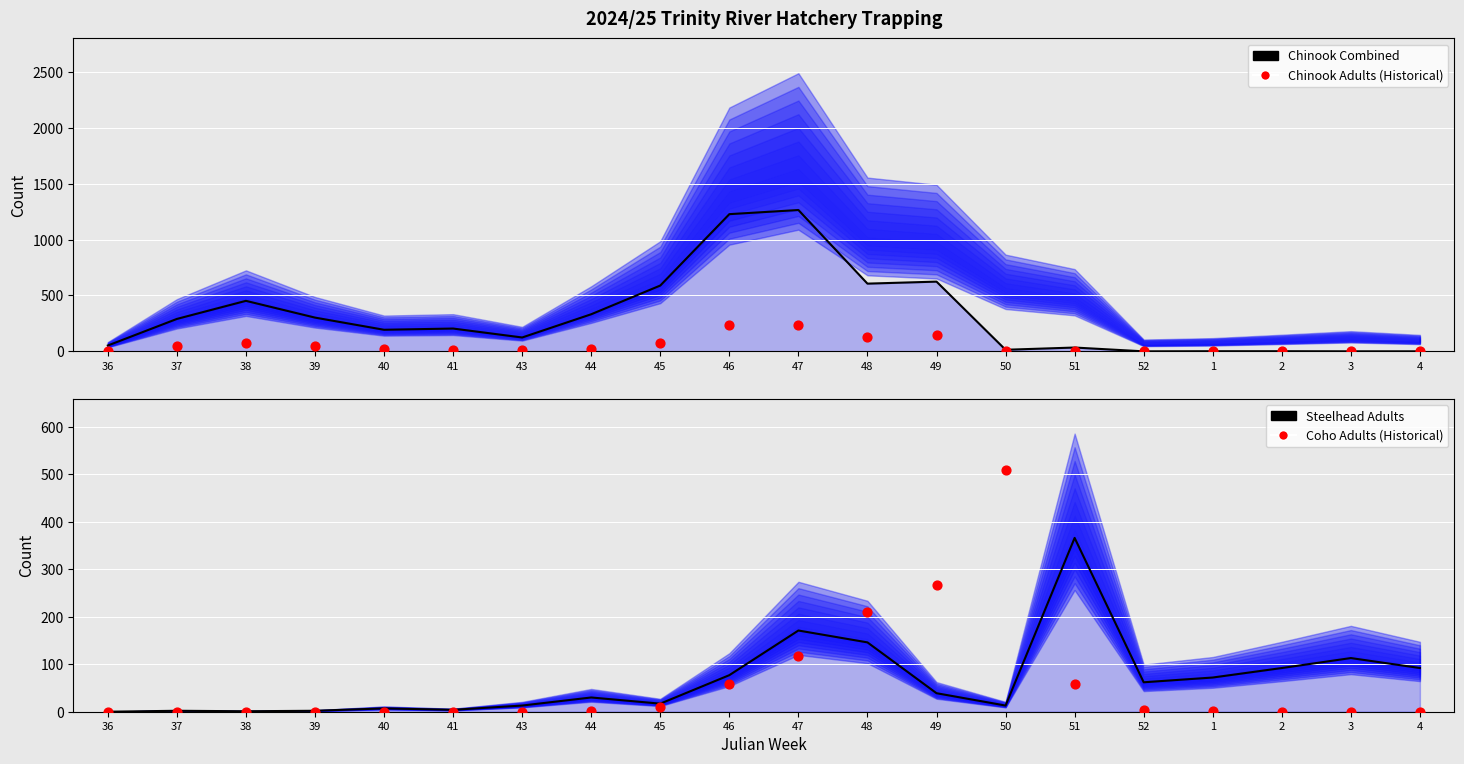

What is the total value across all series at 52?

66